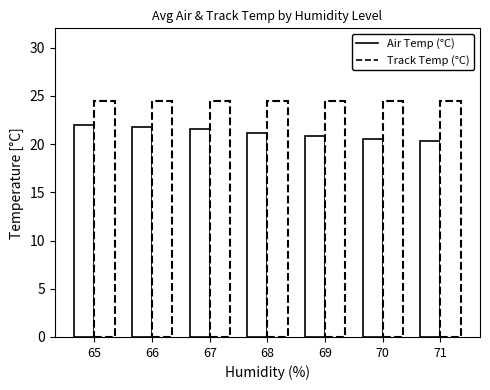

What is the smallest value displayed?

20.4